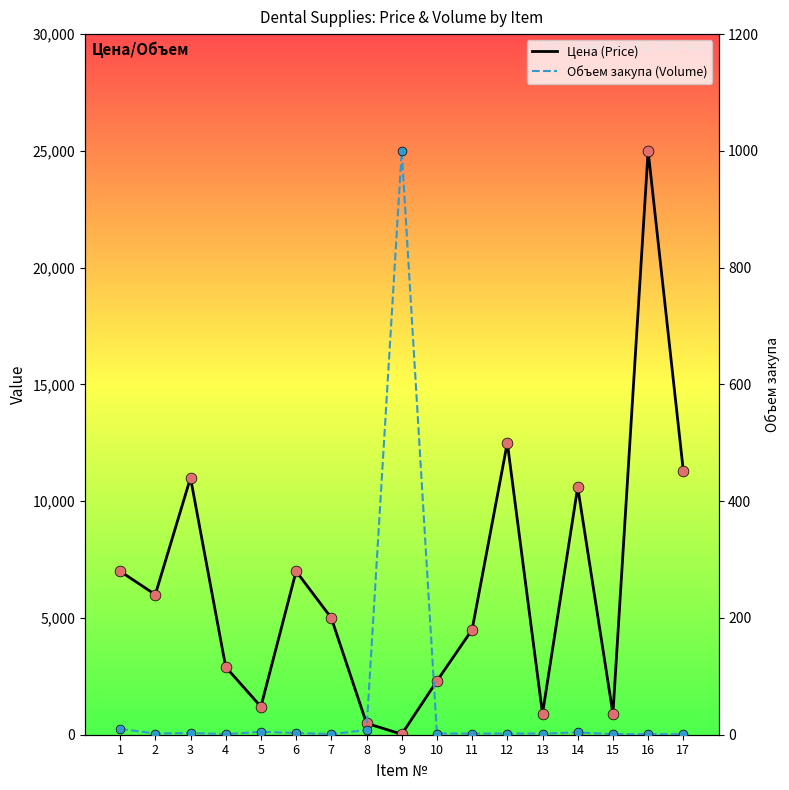

What is the total value across all series at 9?

1023